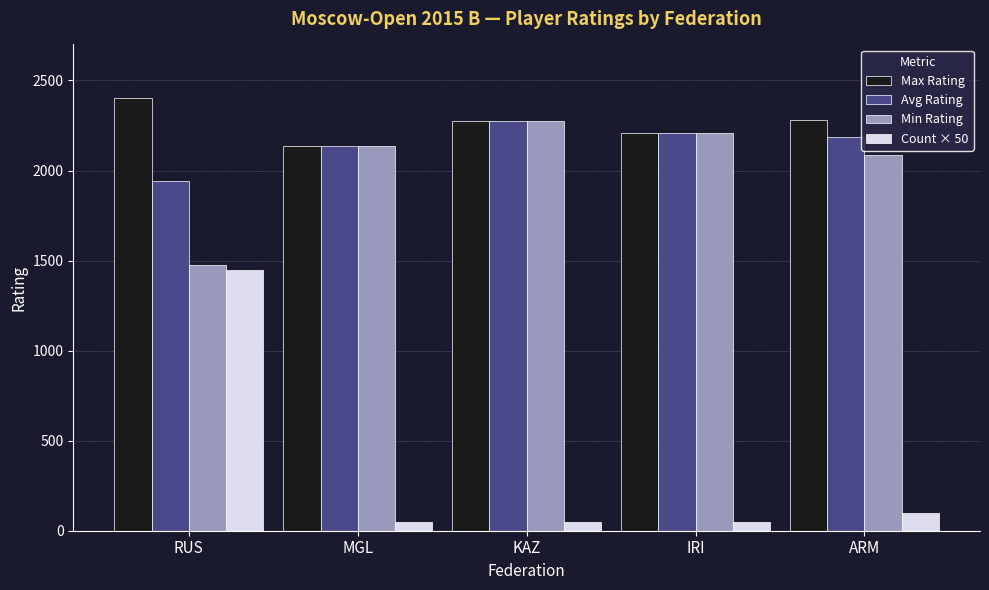

Which series has the widest spread of values?

Count × 50